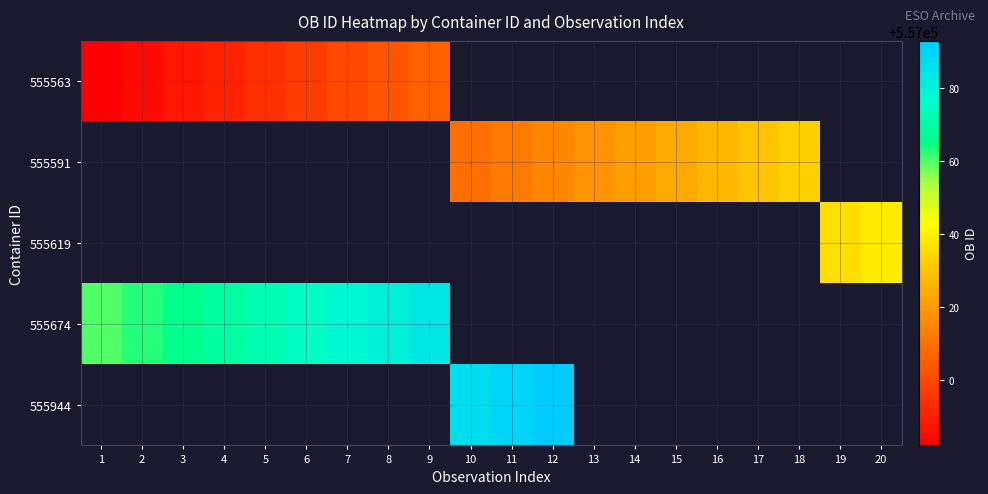

At which label is 555563 closest to 556994?

5